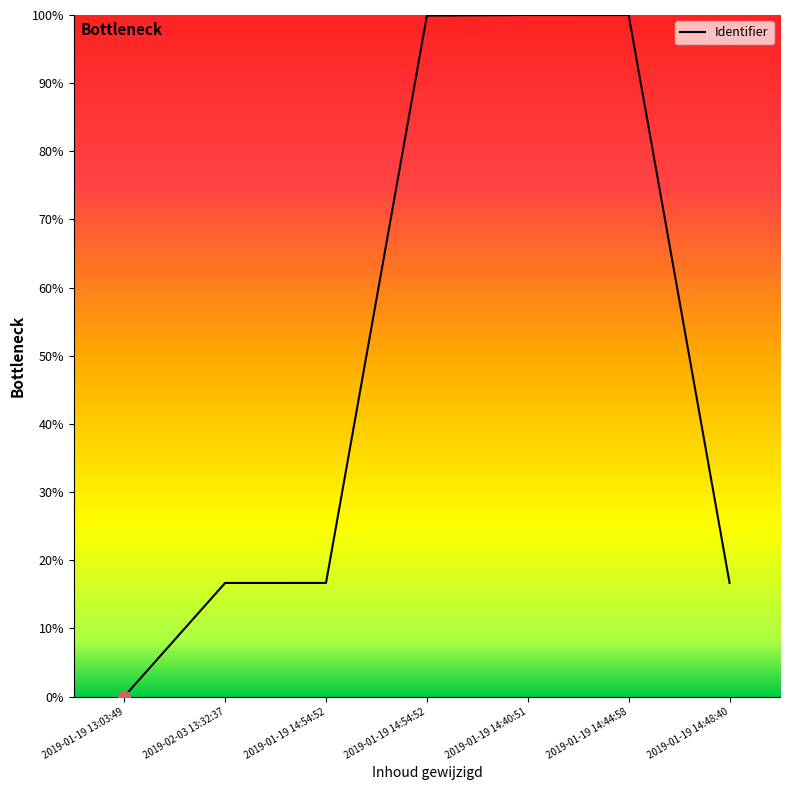

How many lines are shown in the chart?

1